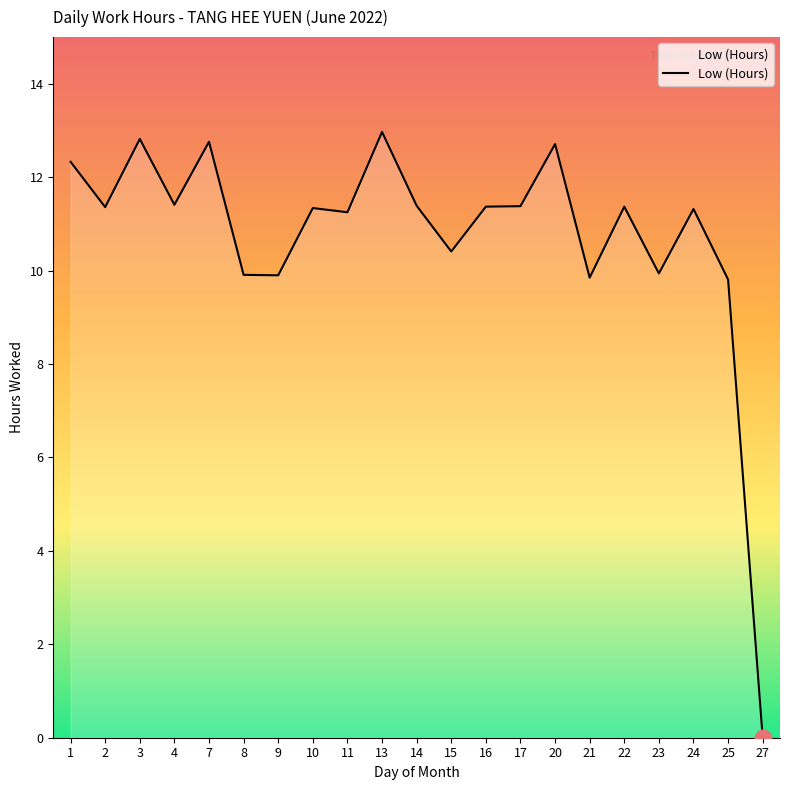

Approximately how many times larger is the value at 7 compared to 4?

1.1